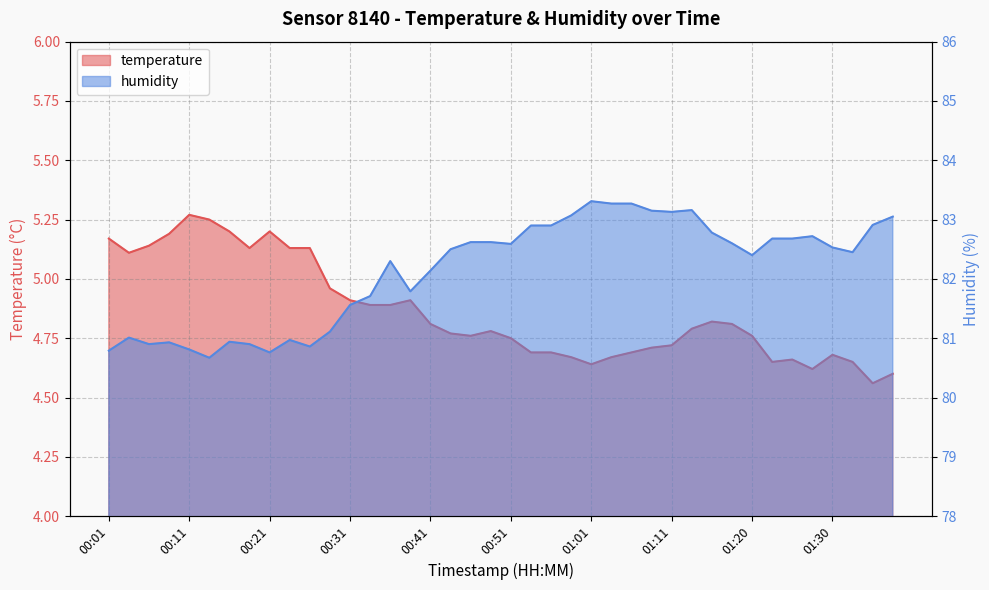

Rank the series by their average value, from lowest to highest.

temperature, humidity